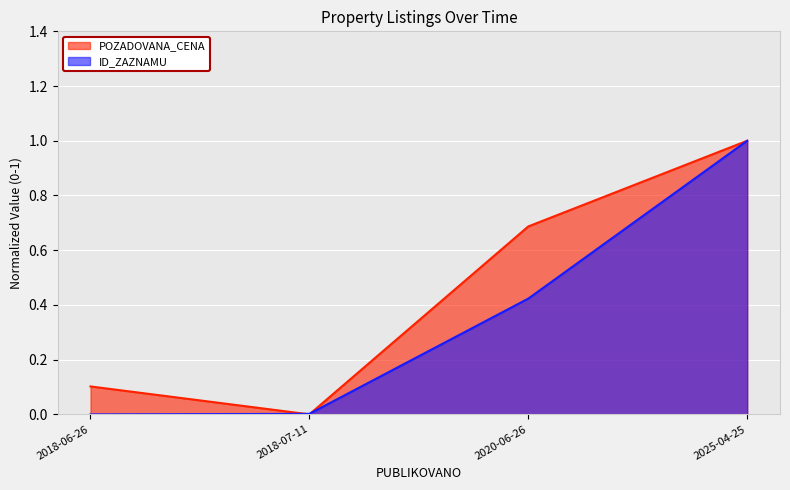

What is the label of the 4th point from the left?

2025-04-25